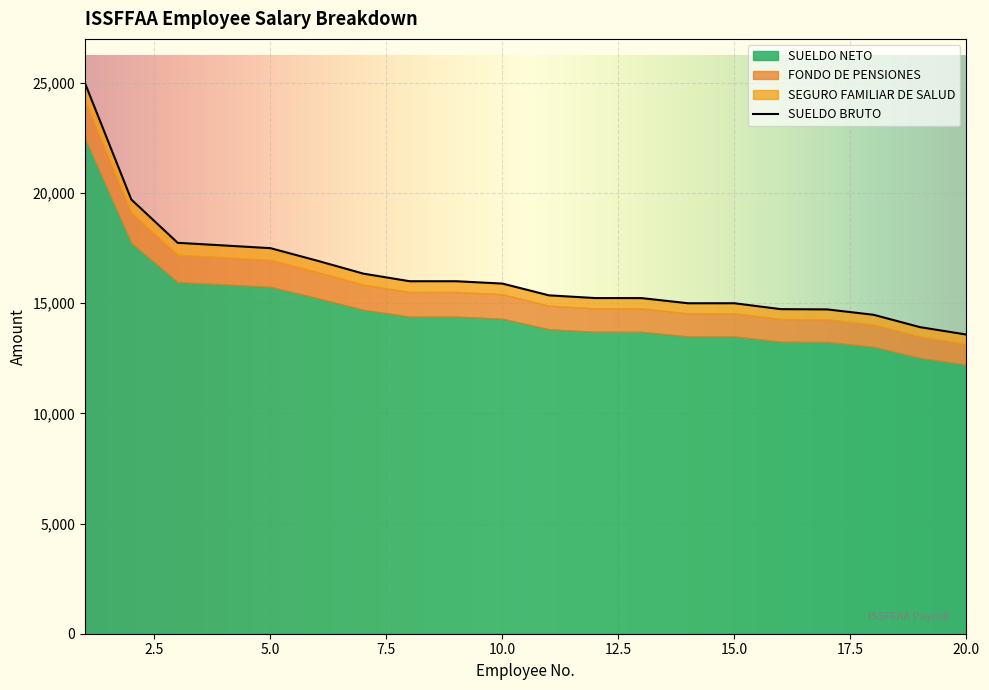

Is the value of FONDO DE PENSIONES at 9 greater than the value of SUELDO BRUTO at 5?

No